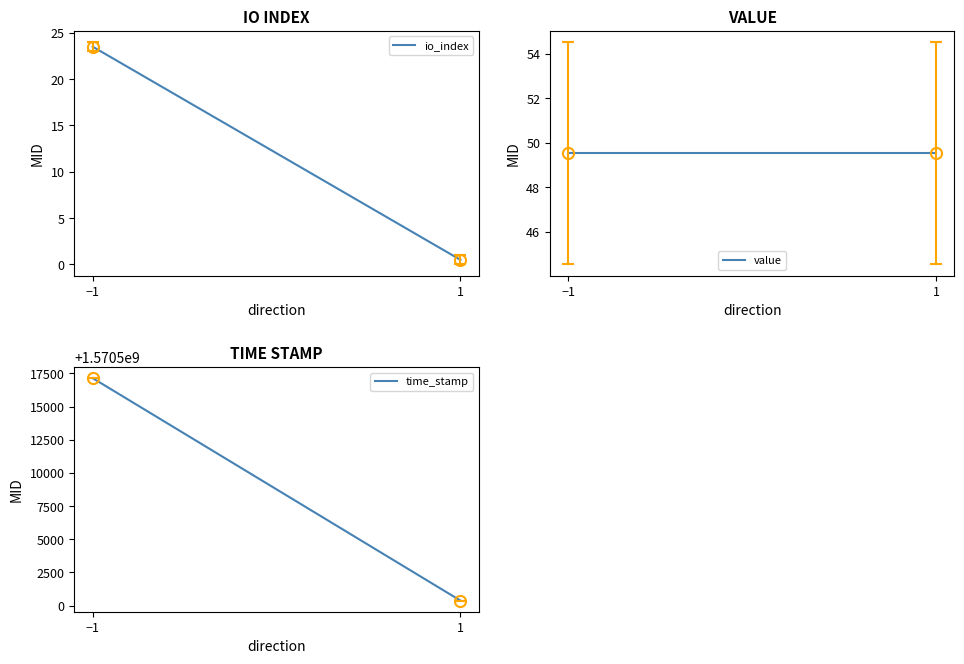

At which label is time_stamp closest to 1570508763?

−1